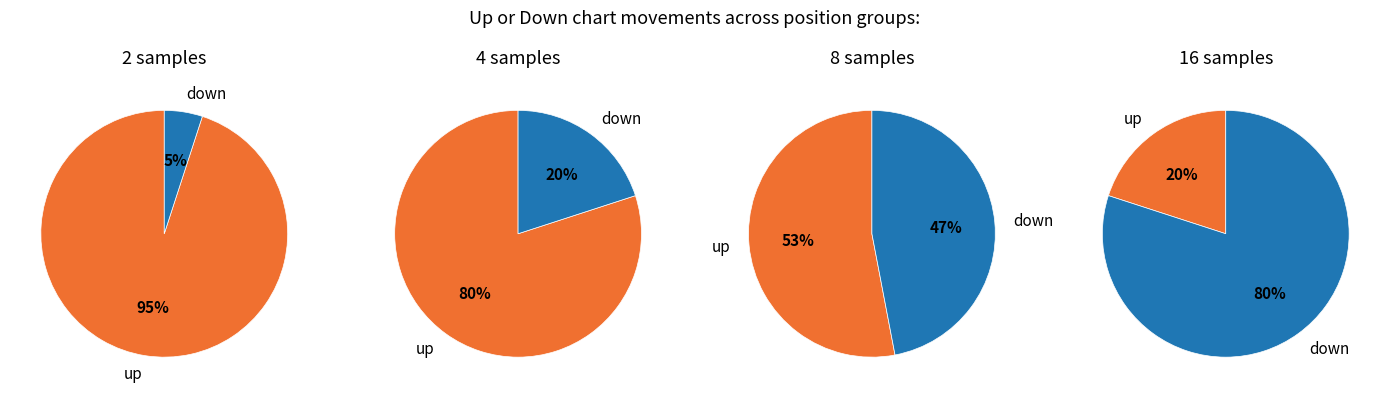

Which slice is the smallest?

down